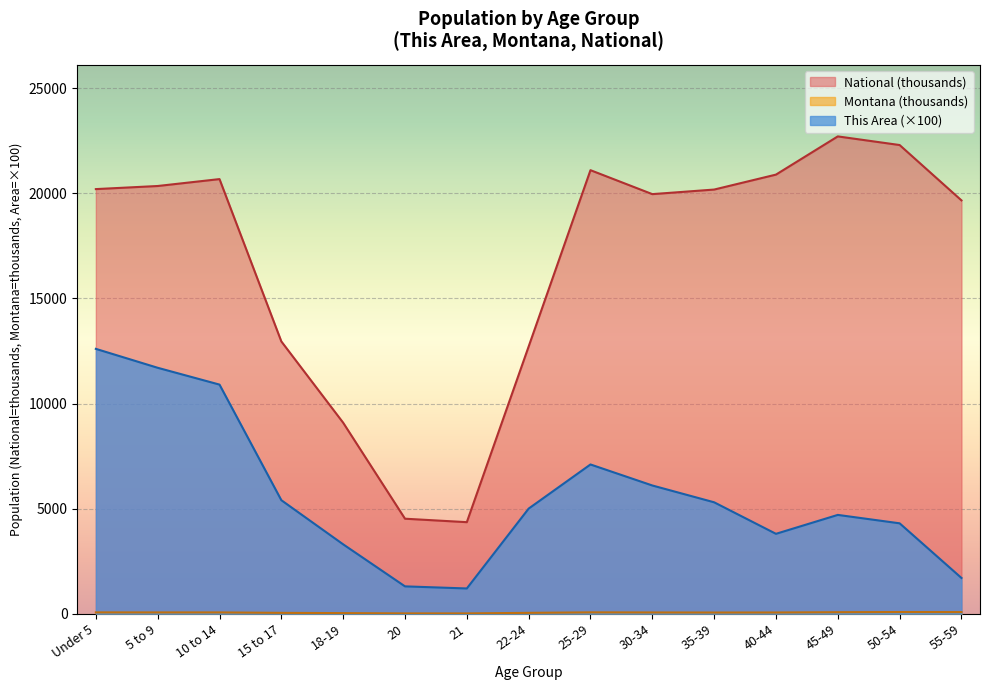

How many values in the National series are below 20179?

7